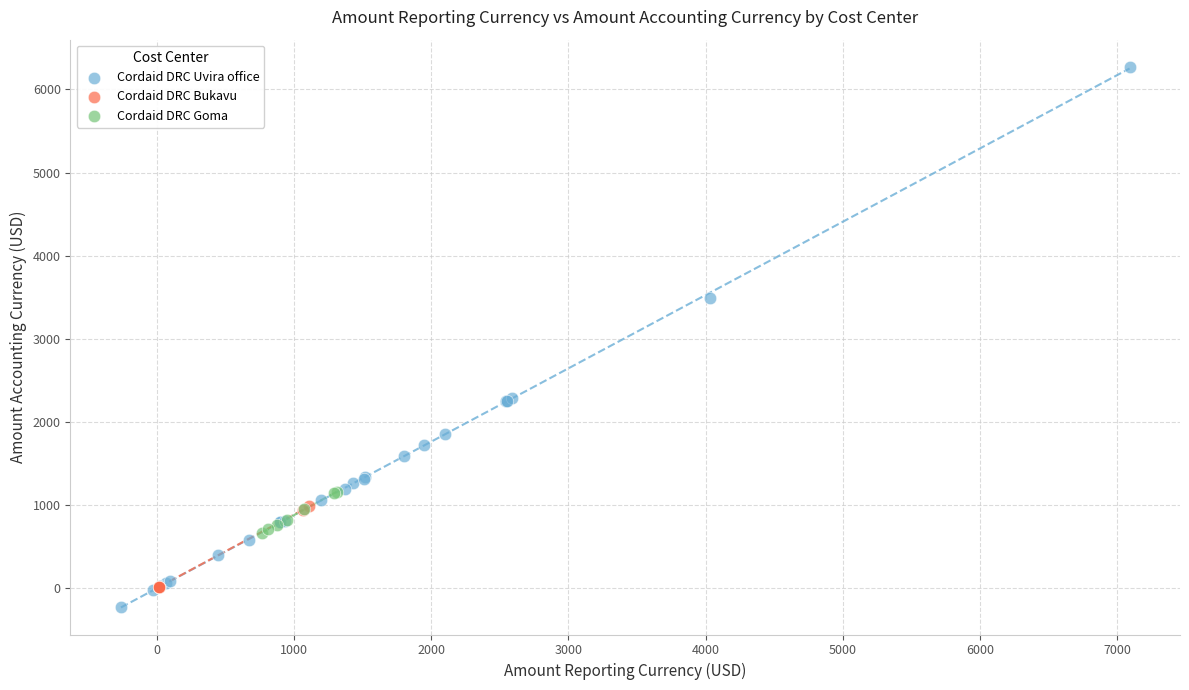

Which series reaches the maximum Y coordinate?

Cordaid DRC Uvira office